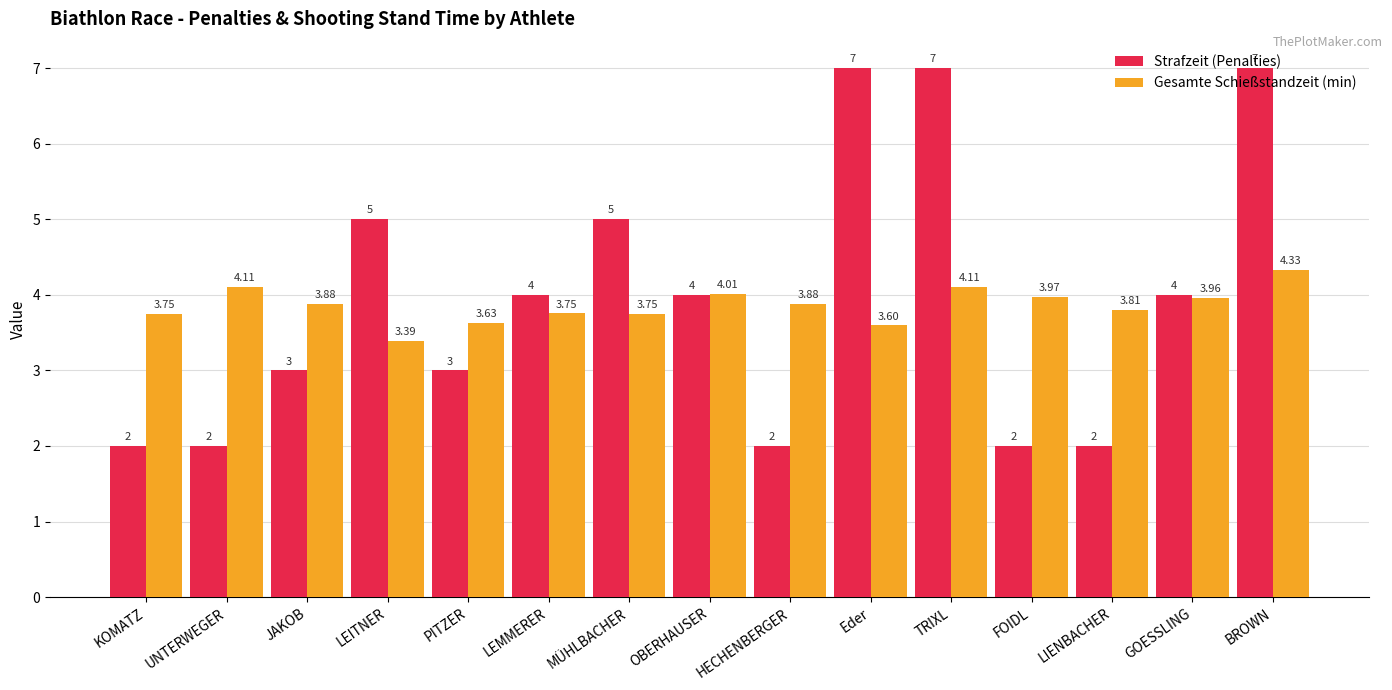

Is the value of Strafzeit (Penalties) at Eder greater than the value of Gesamte Schießstandzeit (min) at KOMATZ?

Yes